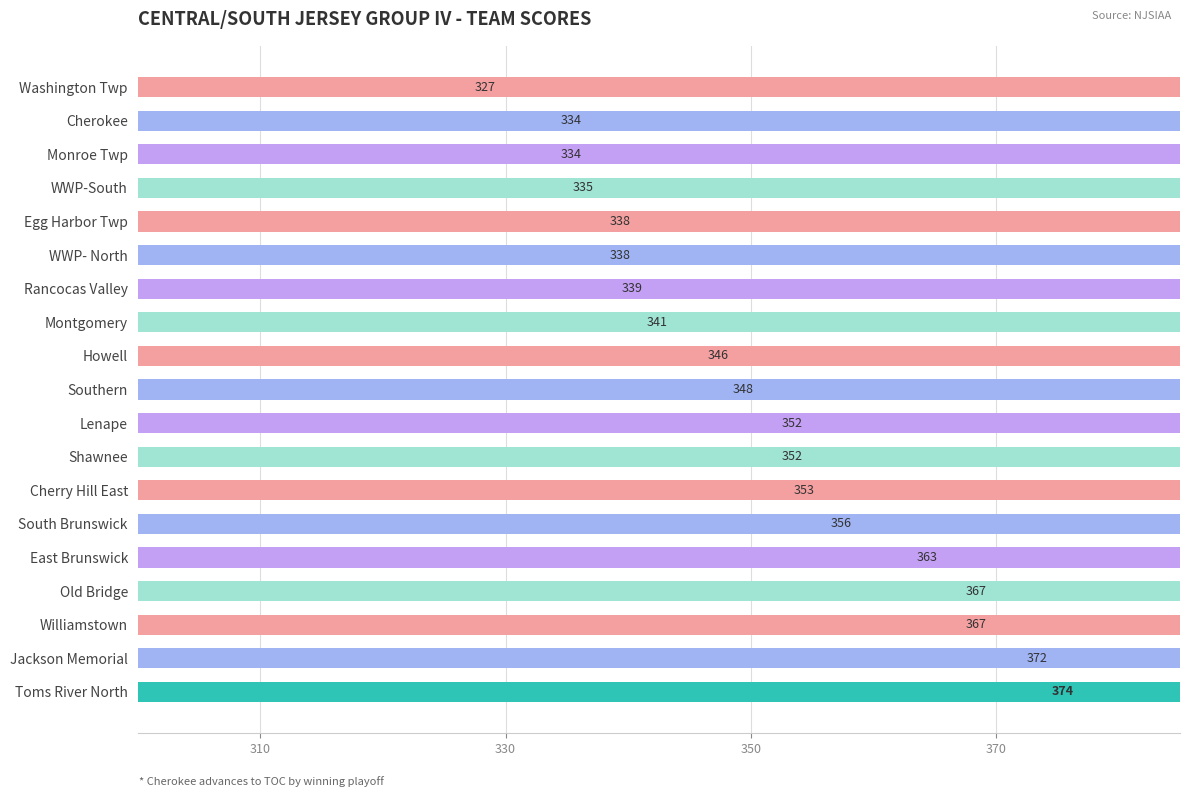

How many data points are less than 348?

9